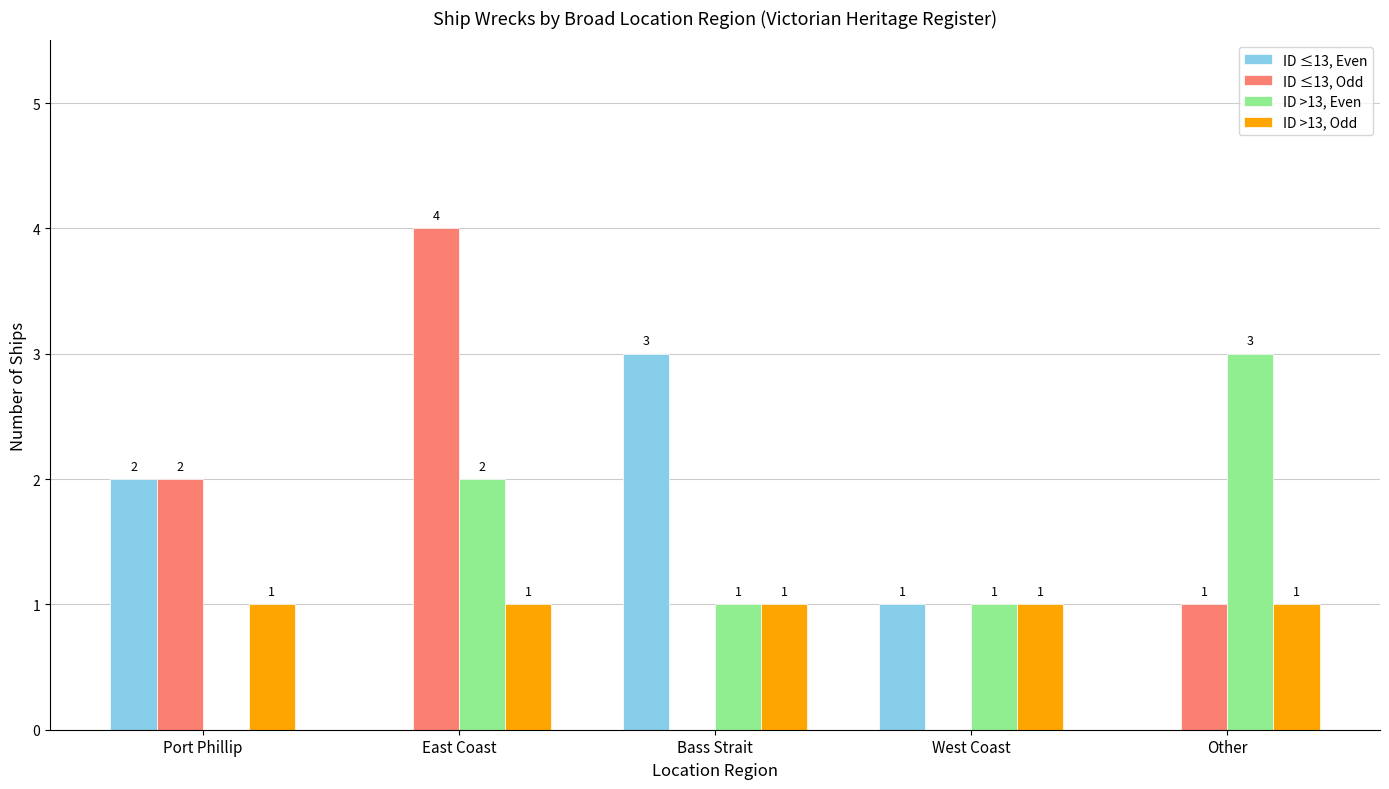

True or false: ID >13, Even has a value of 3 at East Coast.

False